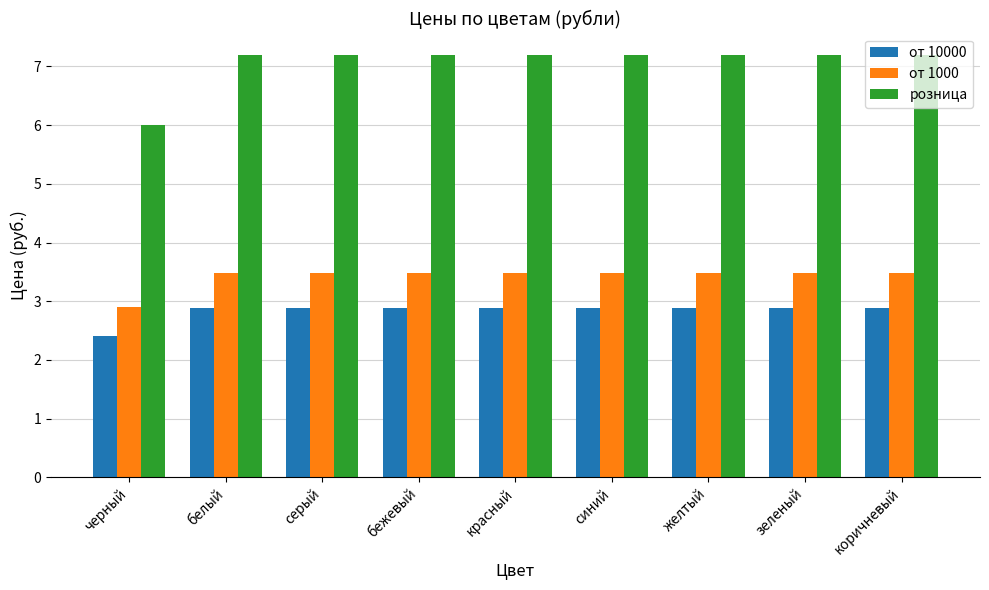

What is the sum of all розница values?

63.6